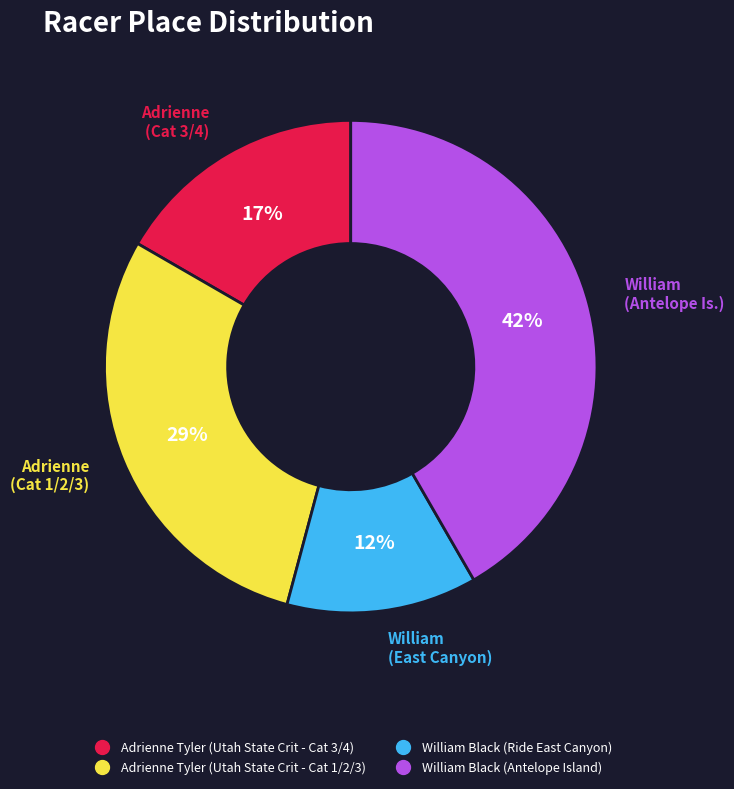

Is the sum of Adrienne Tyler (Utah State Crit - Cat 3/4) and William Black (Antelope Island) greater than half?

Yes